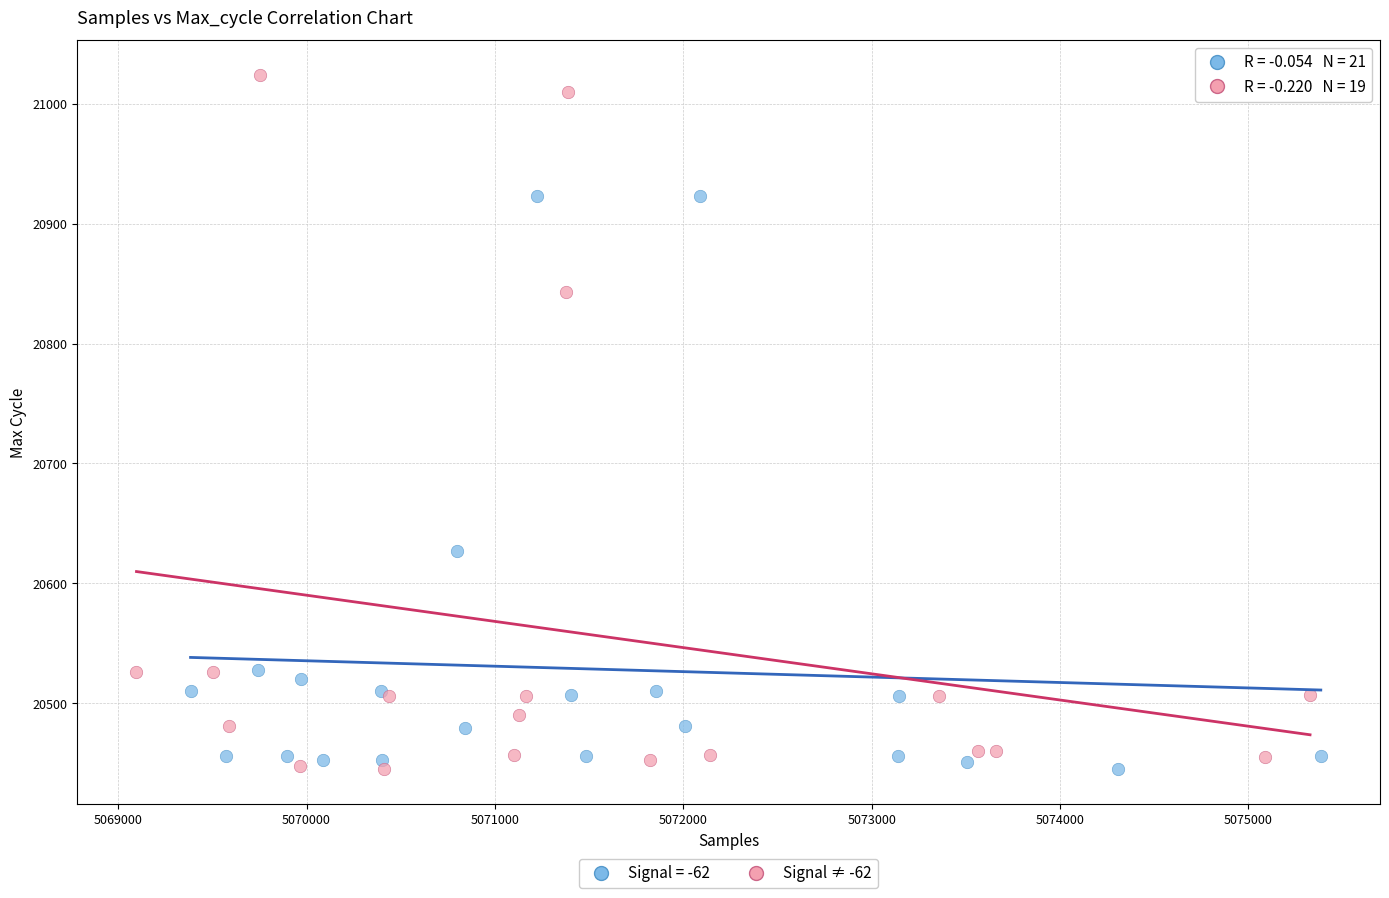

Which series contains the highest Y value?

Signal ≠ -62